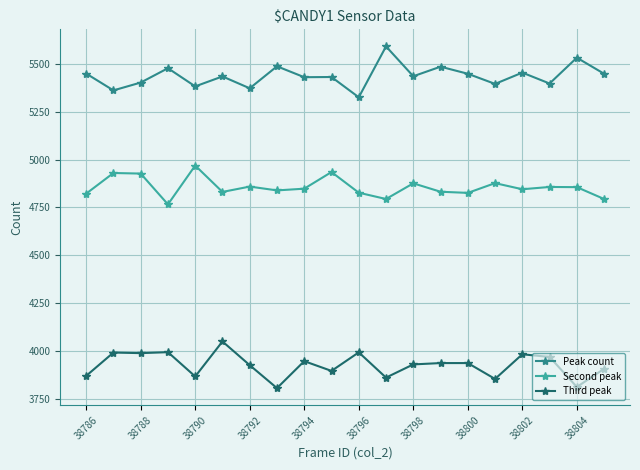

What is the value of the Third peak point at the 17th from the left?

3982